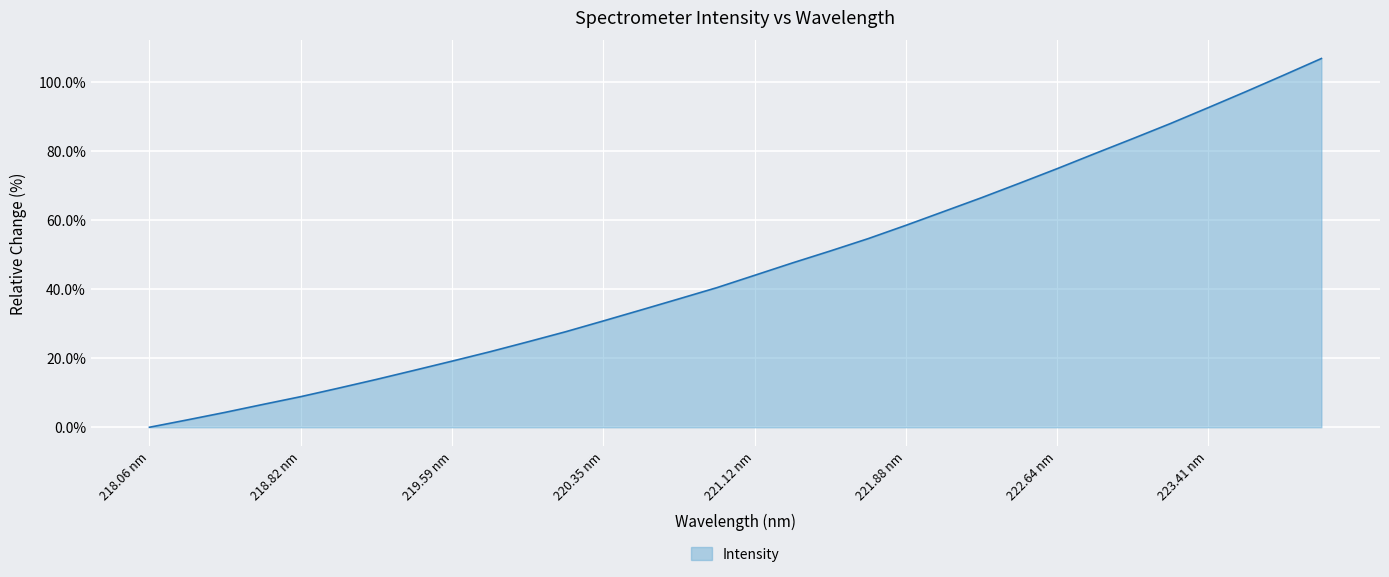

What is the greatest value displayed?

106.7